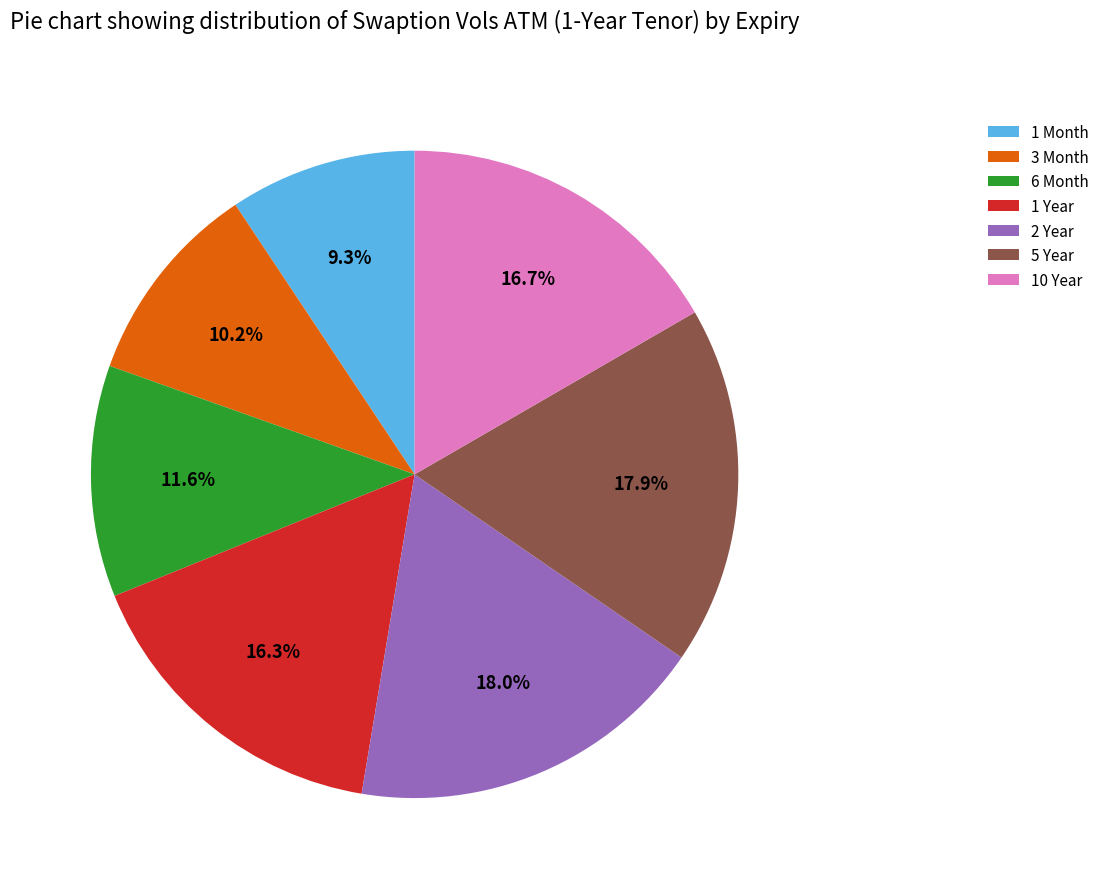

What percentage is NOT represented by 1 Month?

90.7%